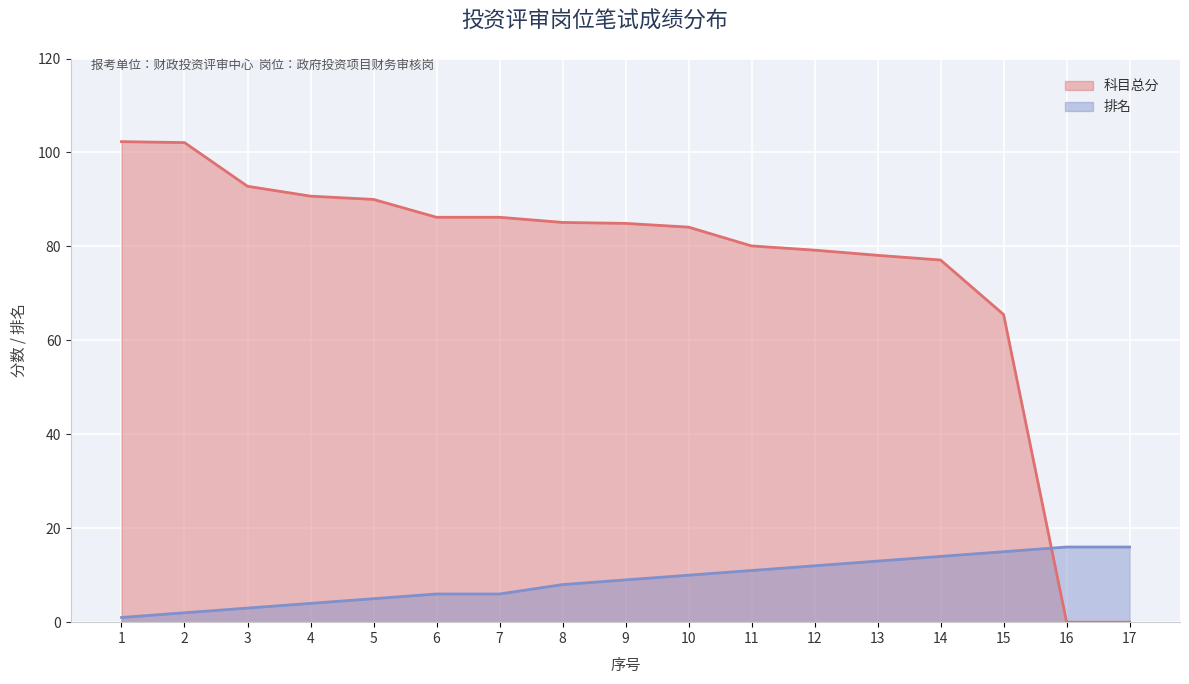

How many values in the 排名 series exceed 9?

8